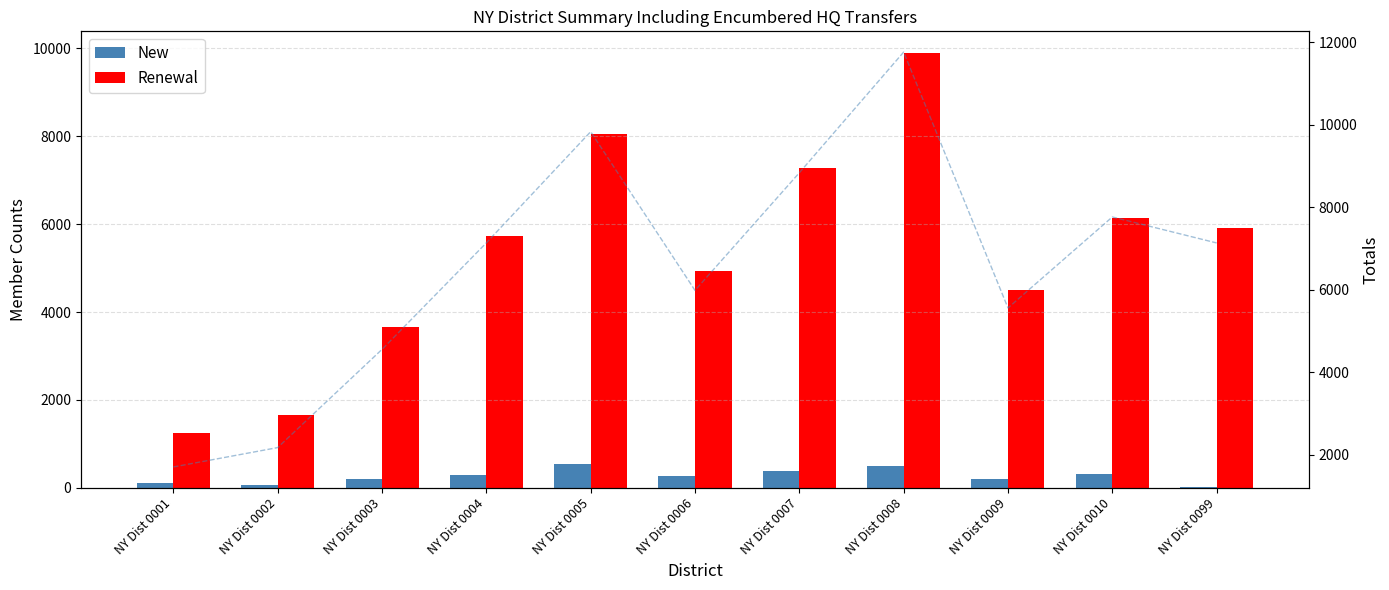

Reading left to right, extract all data points from this chart.

New: 96	59	196	292	551	265	385	493	209	301	14
Renewal: 1253	1651	3658	5726	8045	4928	7277	9895	4494	6151	5918
Totals: 1700	2170	4552	7136	9833	5983	8836	11764	5557	7764	7134